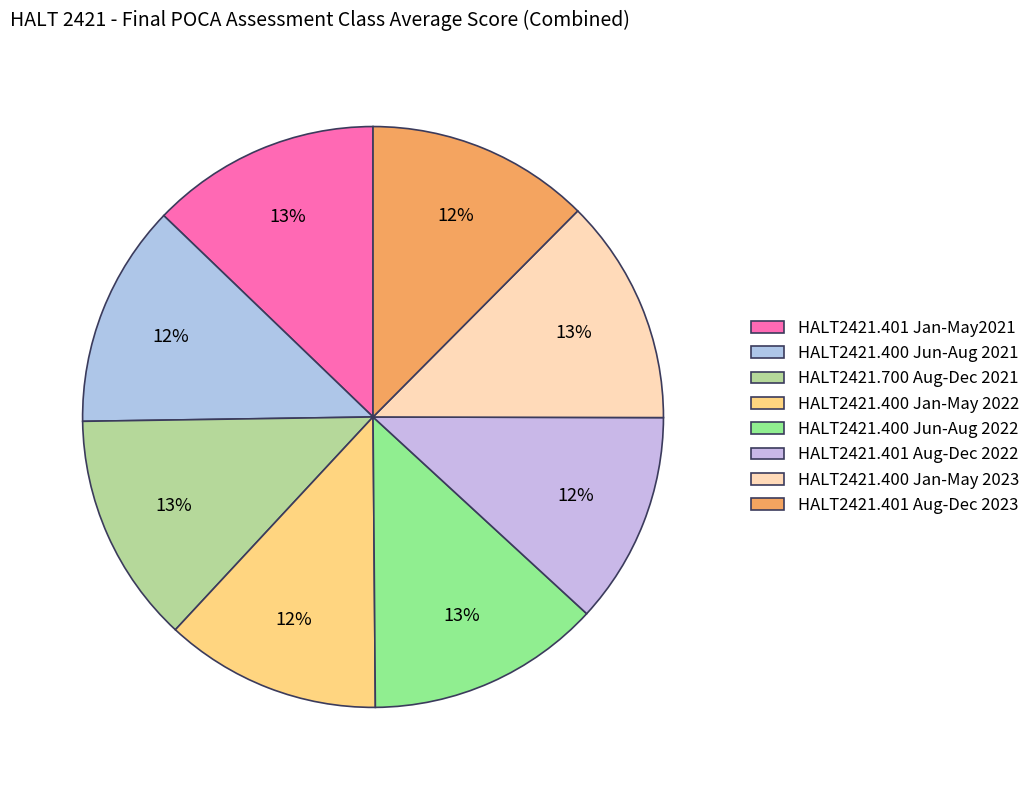

How many segments does this pie chart have?

8